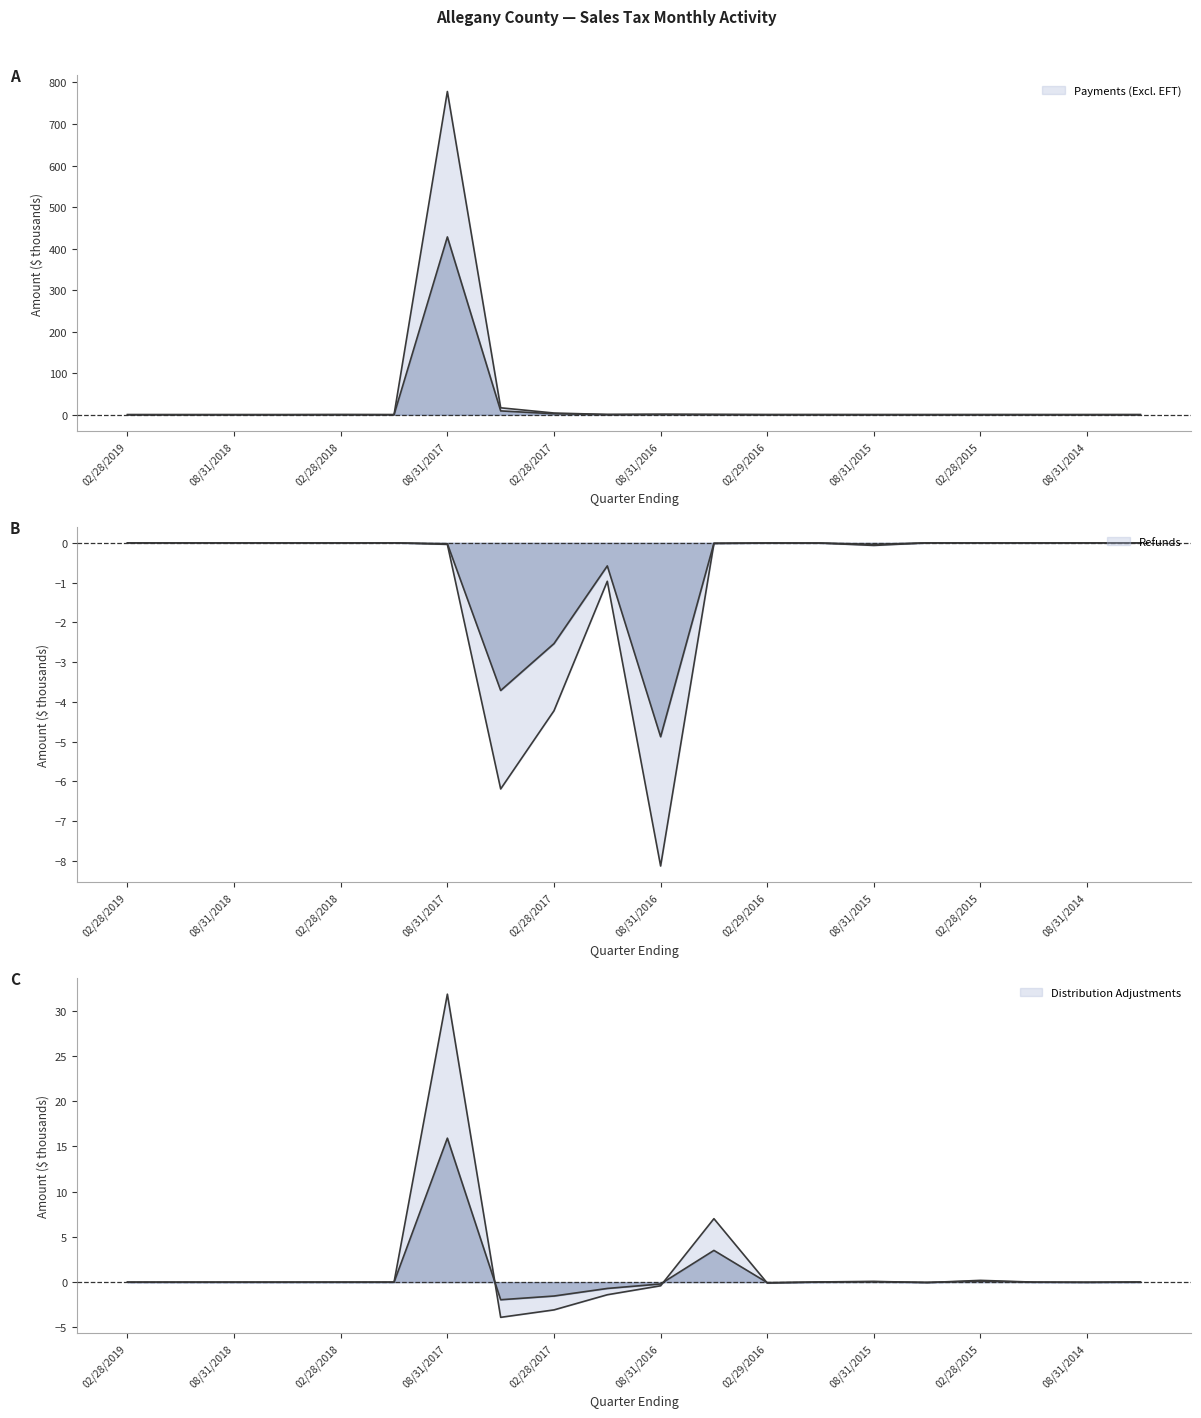

How many distinct data groups are displayed?

3